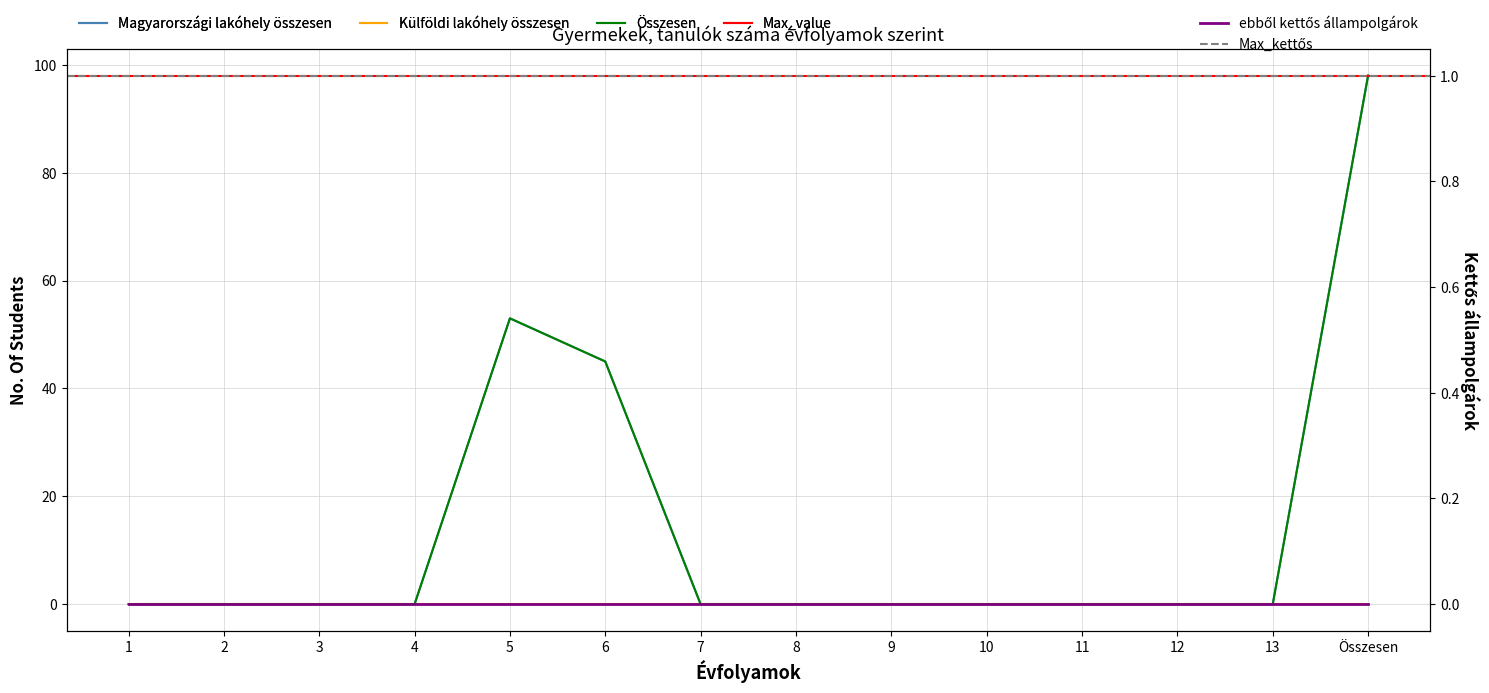

Which series has the widest spread of values?

Magyarországi lakóhely összesen